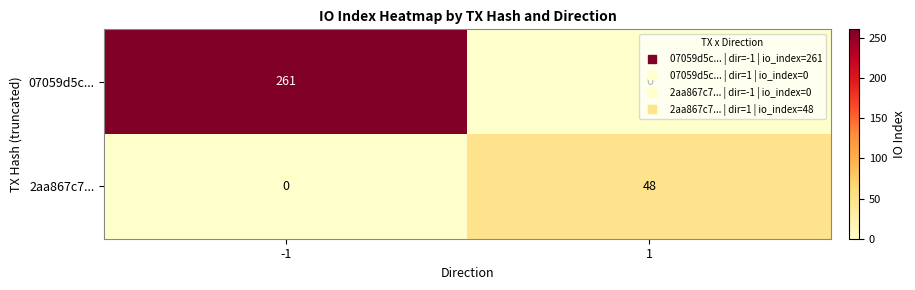

What is the sum of the 07059d5c... values at -1 and 1?

261